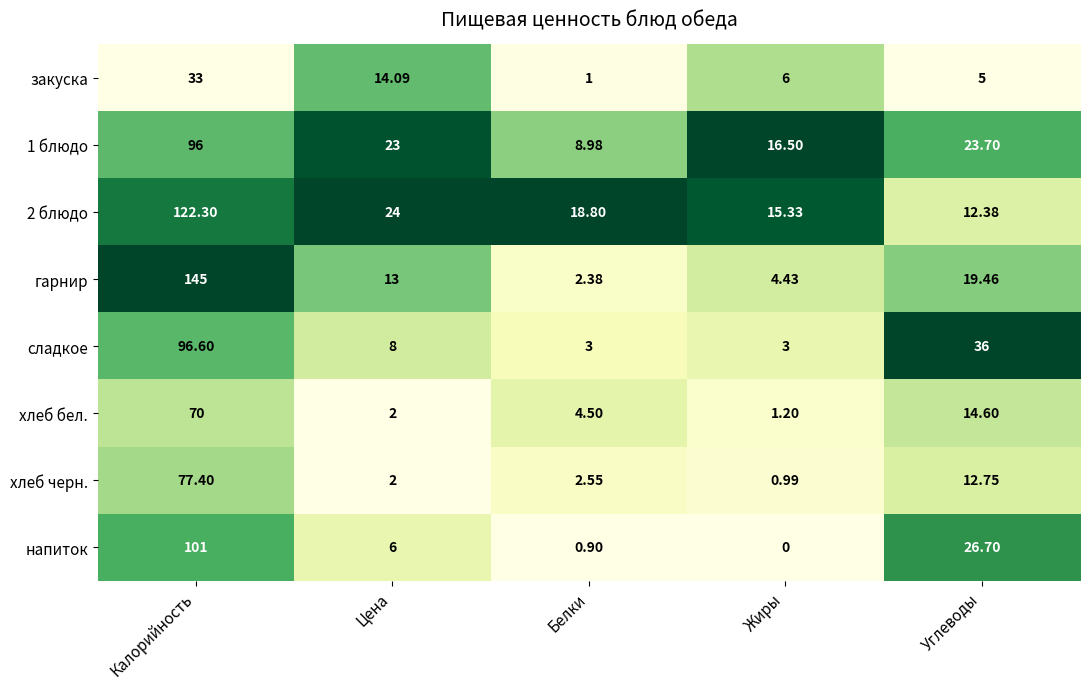

Where does the хлеб черн. series first go above 2?

Калорийность